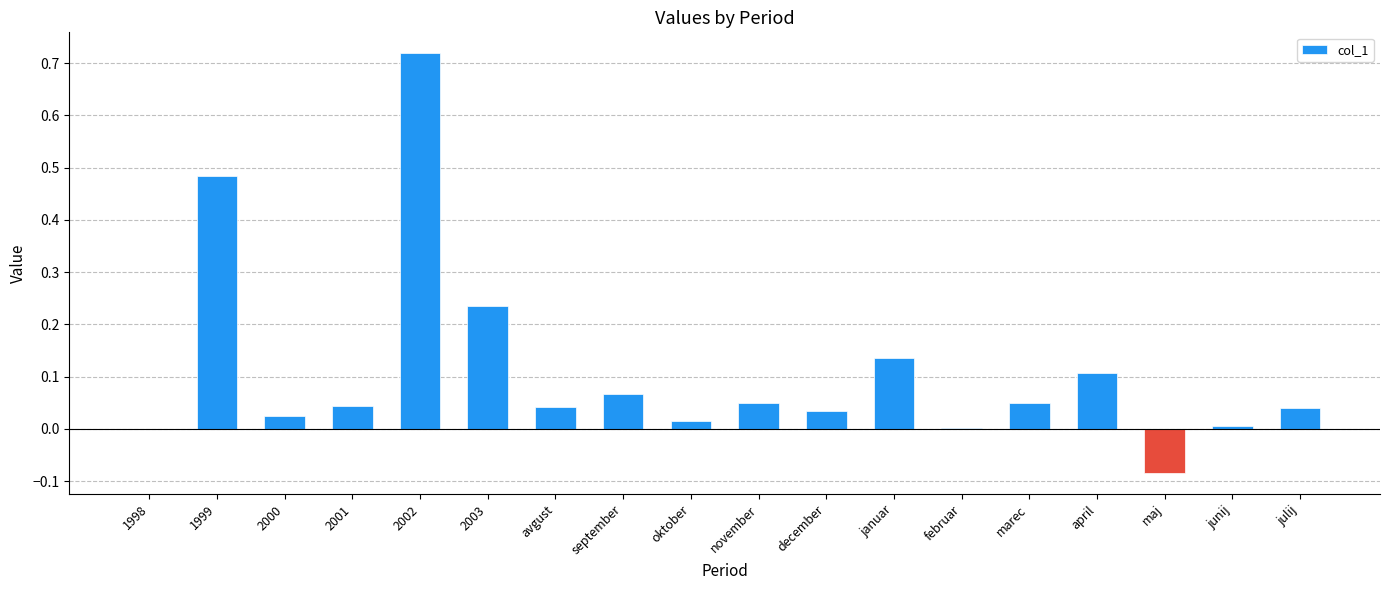

What is the change in value from maj to julij?

+0.1